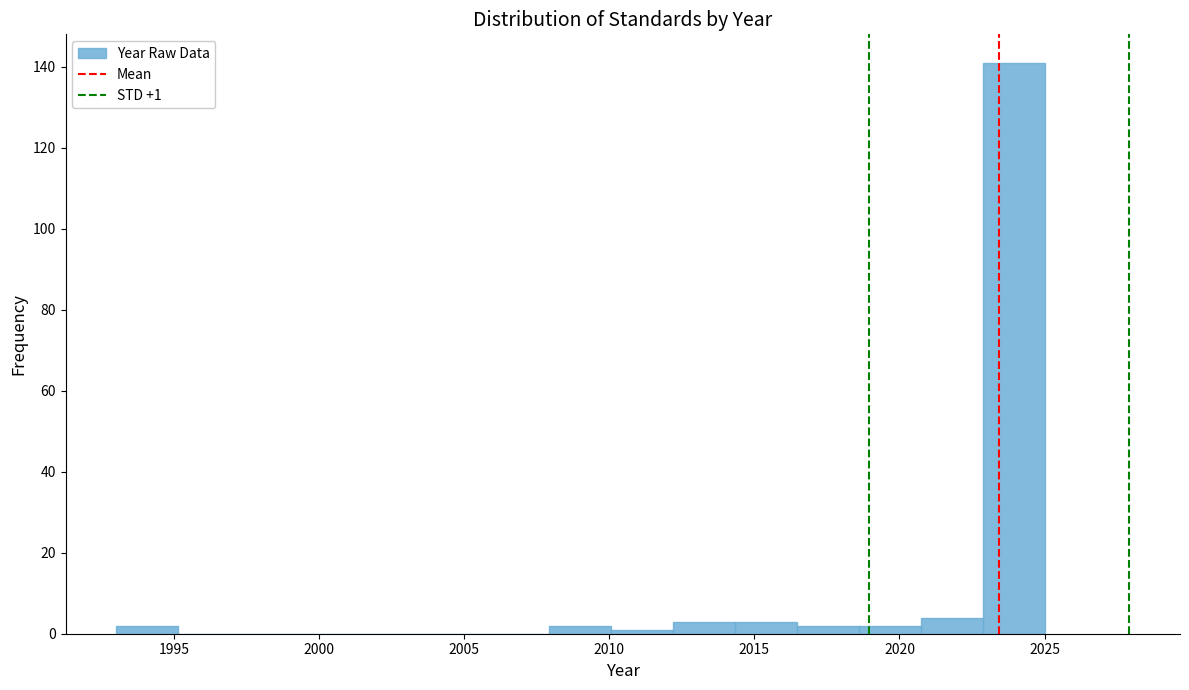

Over which range of the x-axis is the bar tallest?

2023.0 to 2025.0